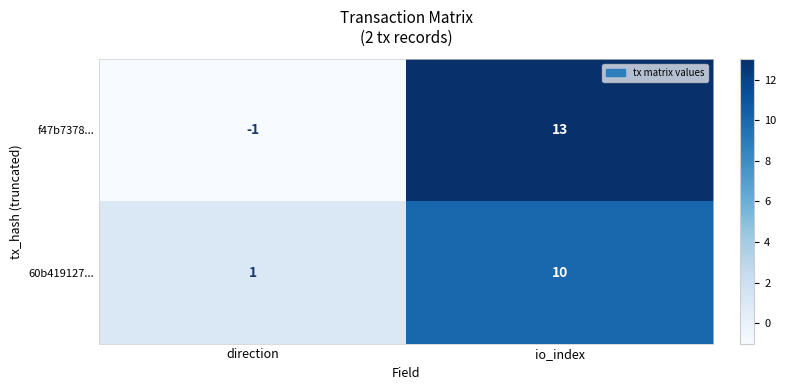

What is the difference between the highest and lowest values at io_index?

3